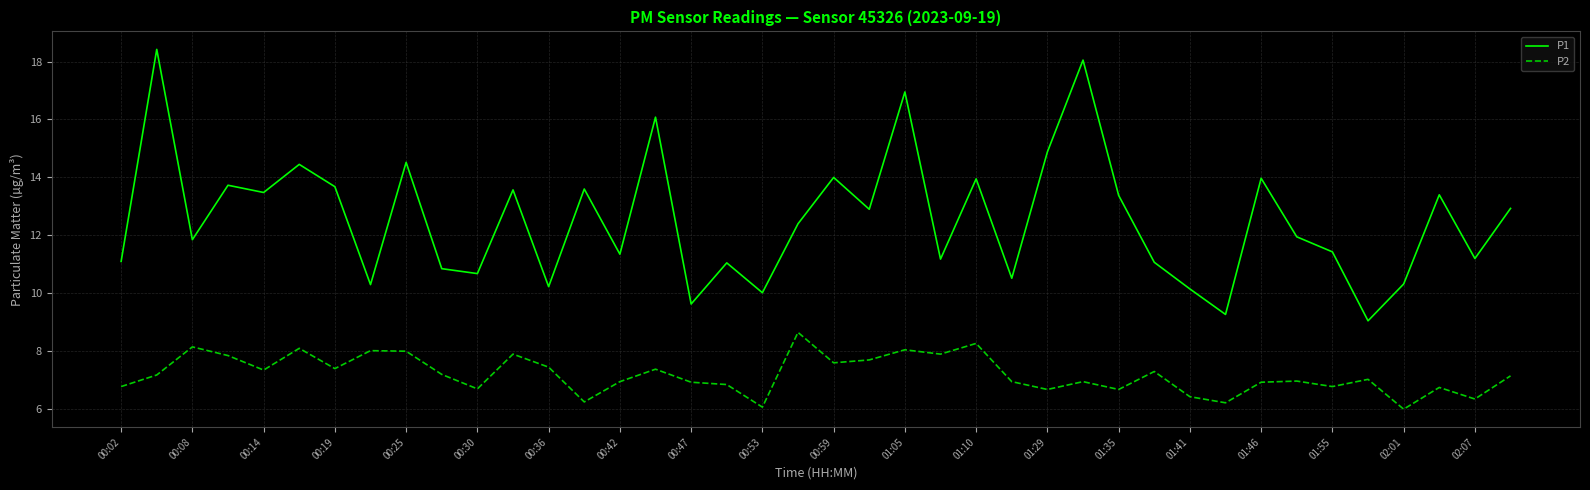

Which series has the largest range (max minus min)?

P1